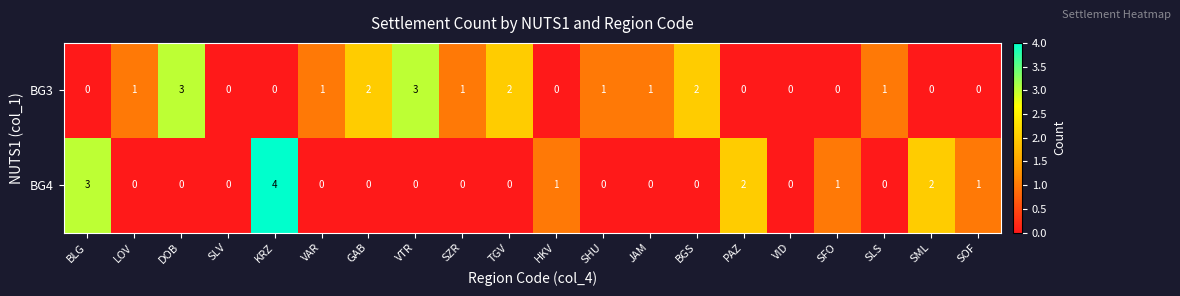

Which label corresponds to the largest value in the chart?

KRZ